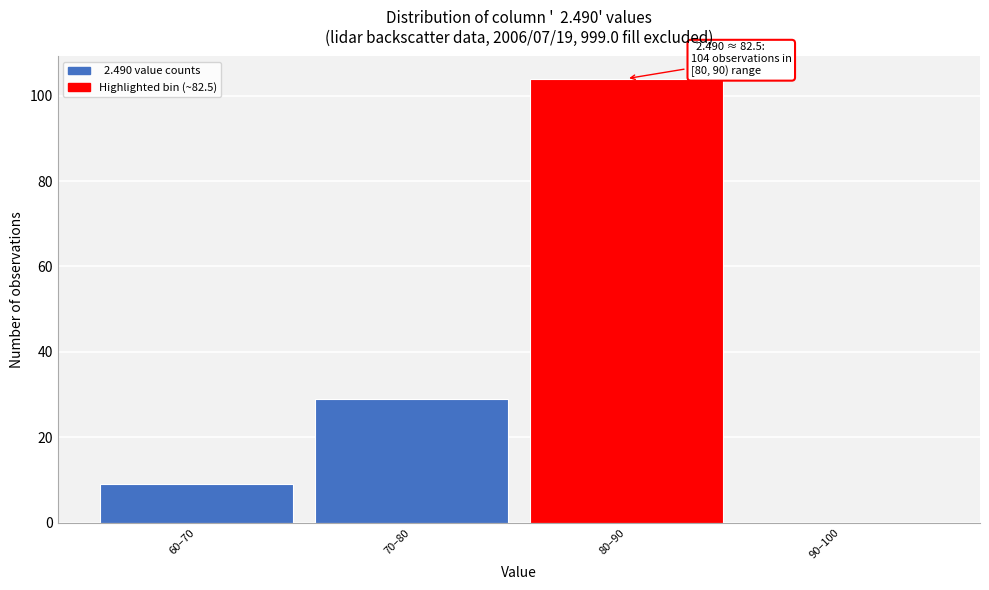

Reading right to left, transcribe all the data shown in this chart.

90–100=0	80–90=104	70–80=29	60–70=9